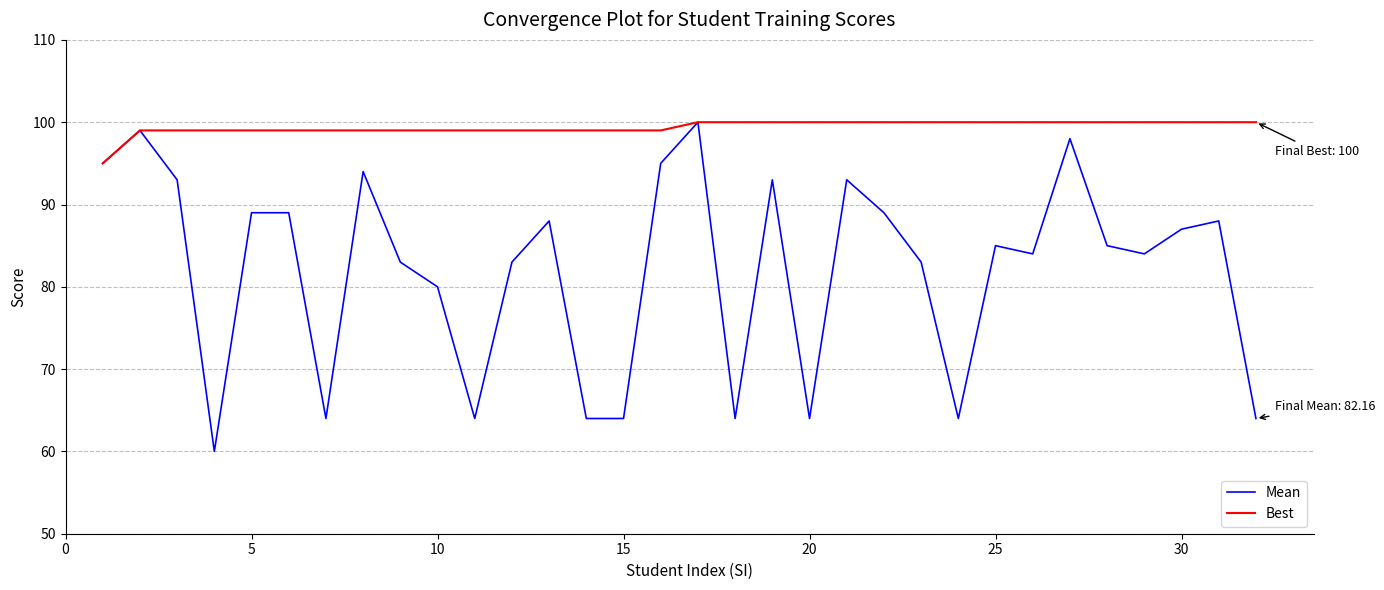

List the series in order of their overall mean, lowest first.

Mean, Best